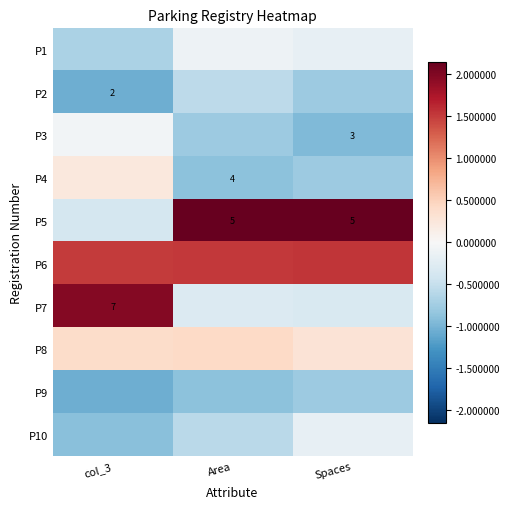

Which has a higher value, Spaces or Area?

Area